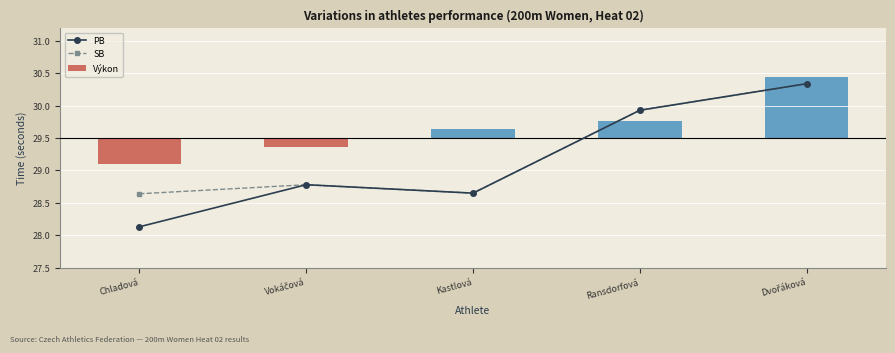

Which has a higher value, Chladová or Dvořáková?

Dvořáková